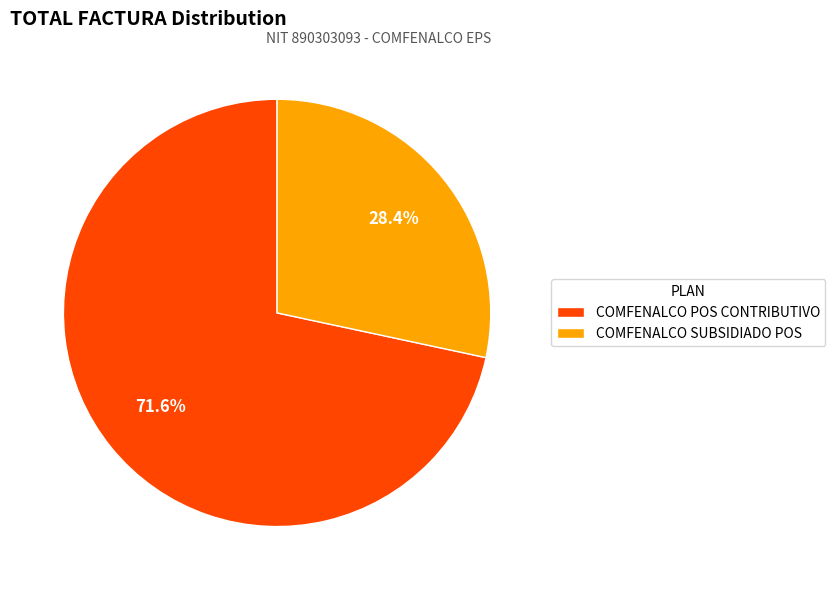

What is the ratio of the value at COMFENALCO SUBSIDIADO POS to the value at COMFENALCO POS CONTRIBUTIVO?

0.4